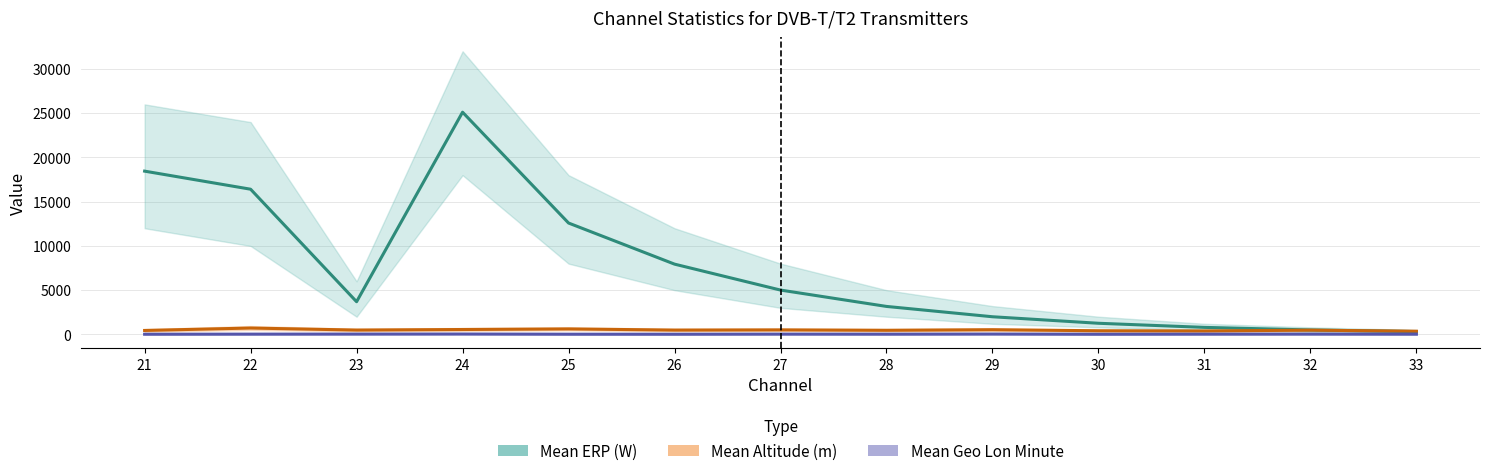

What is the maximum value shown in the chart?

25118.0